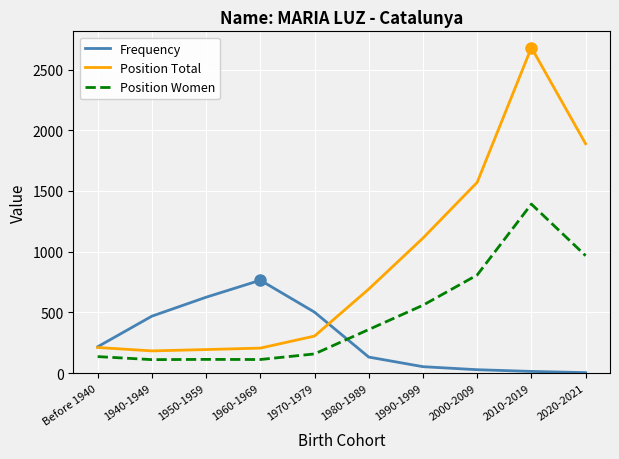

True or false: Position Total and Position Women intersect in this chart.

False